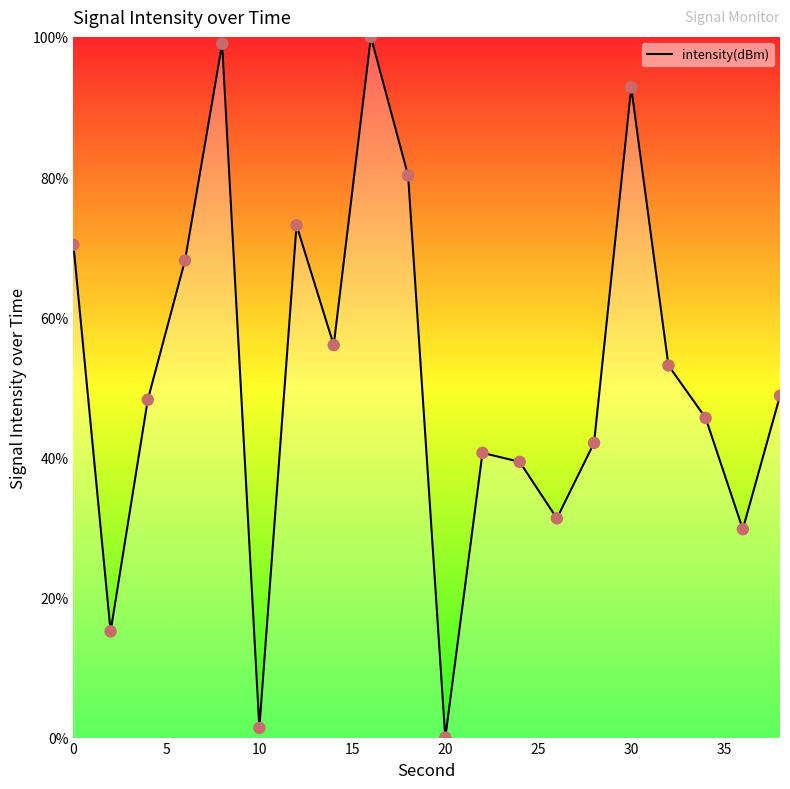

What is the difference between the maximum and minimum values?

100.0